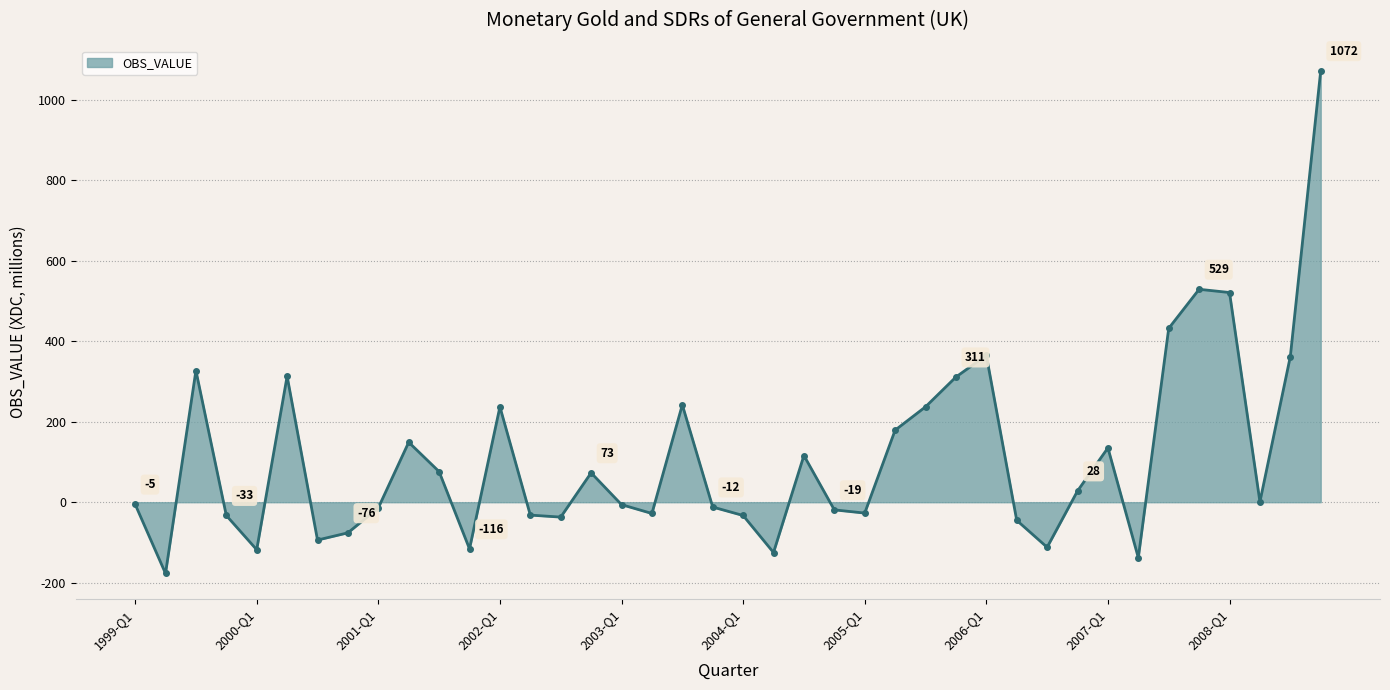

What is the greatest value displayed?

1072